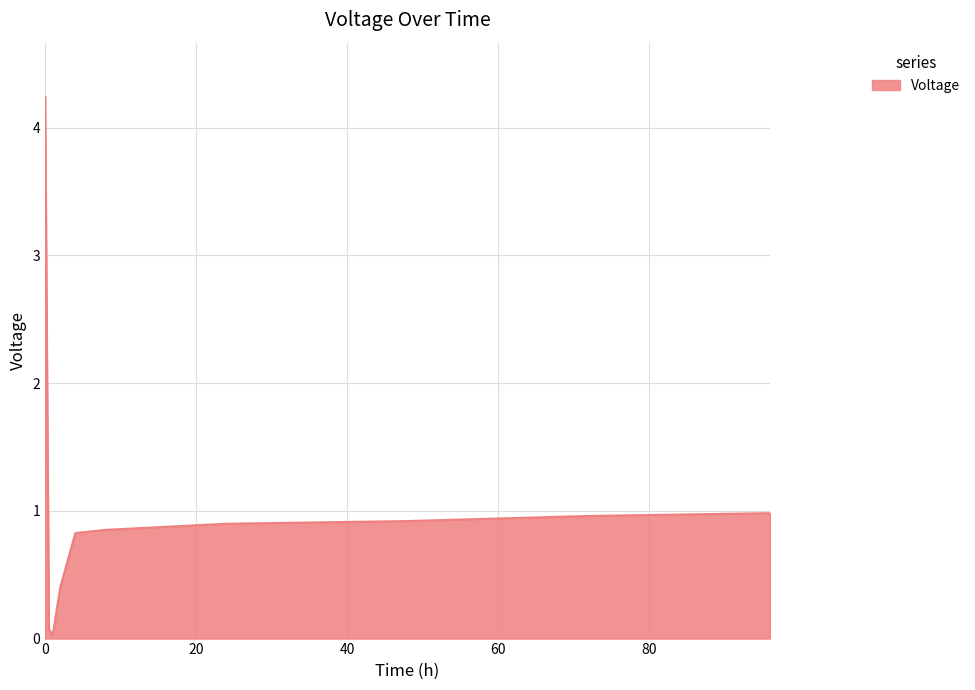

What is the maximum value shown in the chart?

4.2